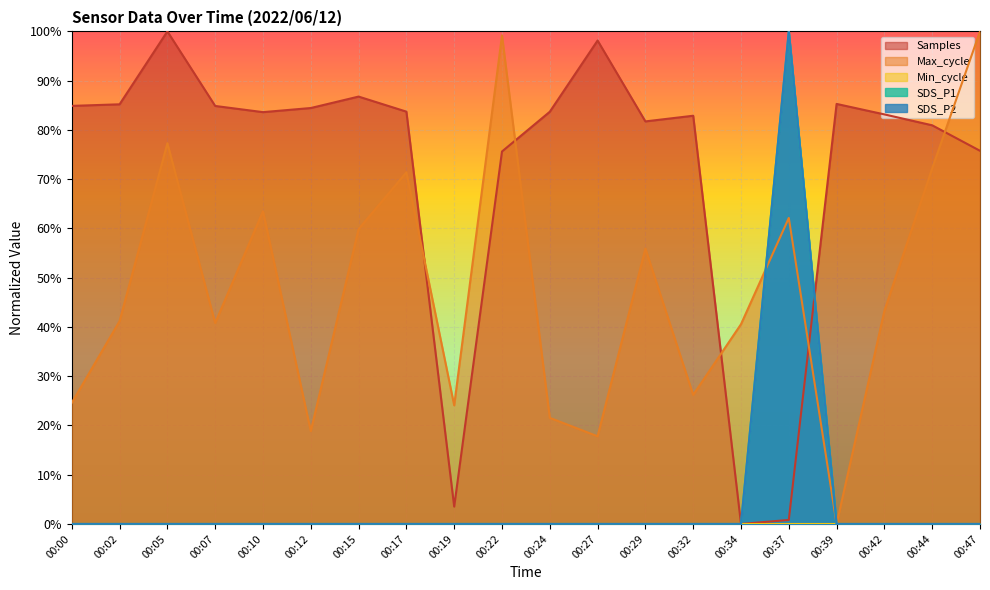

True or false: Samples and SDS_P2 cross at least once.

True